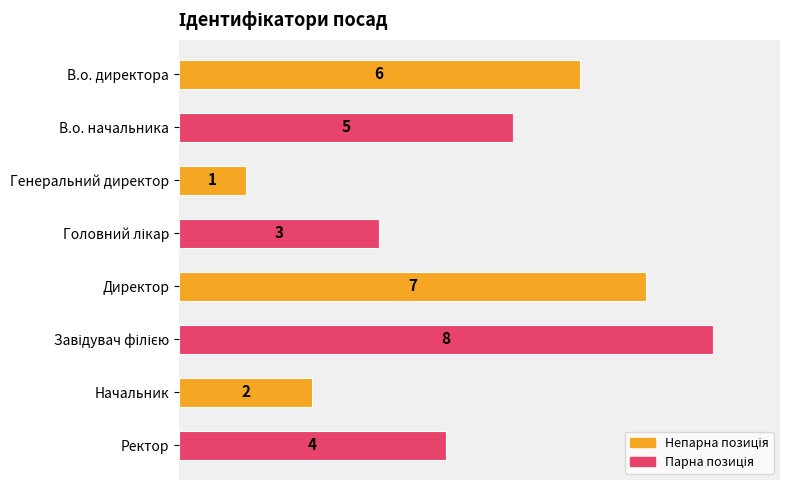

What is the difference between the second highest and minimum values?

6